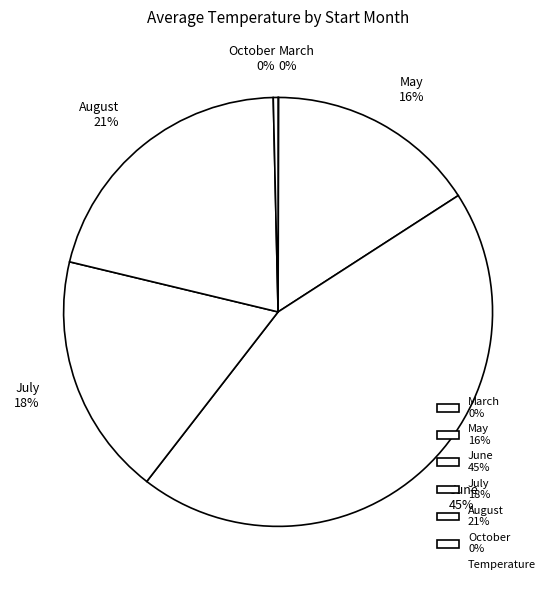

The August 21% slice represents 21% of the pie. True or false?

True